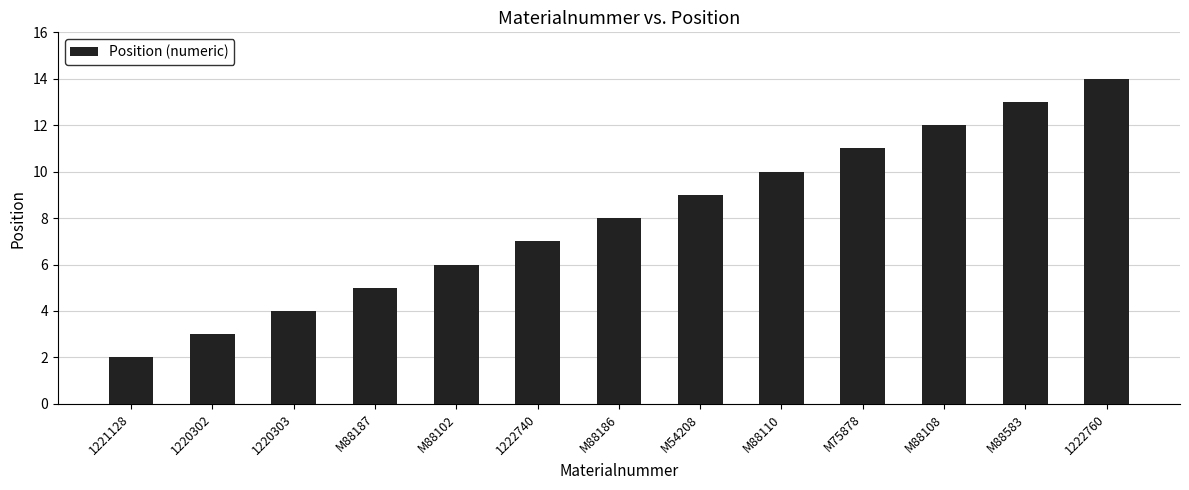

Rank the categories by value from lowest to highest.

1221128, 1220302, 1220303, M88187, M88102, 1222740, M88186, M54208, M88110, M75878, M88108, M88583, 1222760